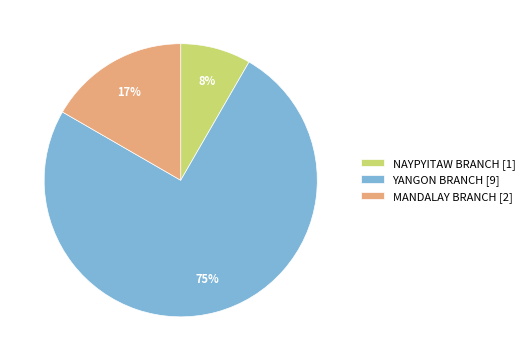

To the nearest percent, what portion does MANDALAY BRANCH [2] represent?

17%